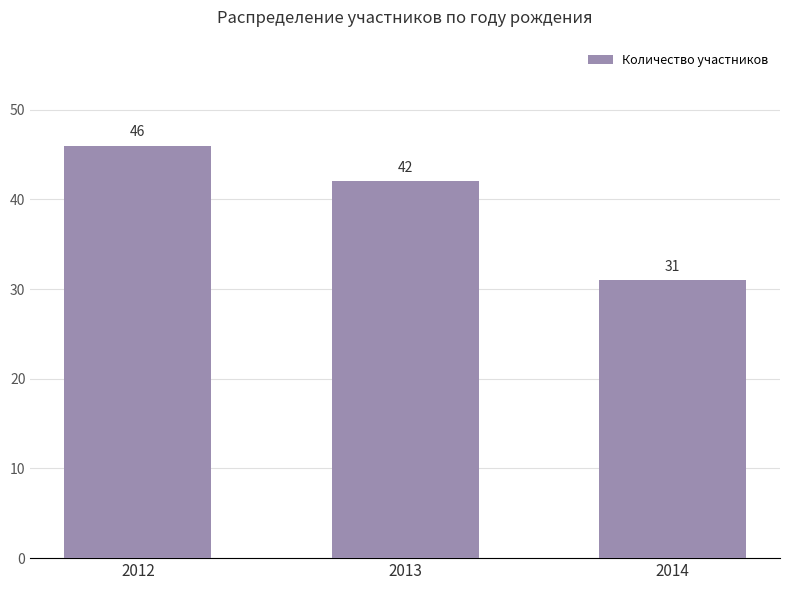

At which label does the data first exceed 42?

2012